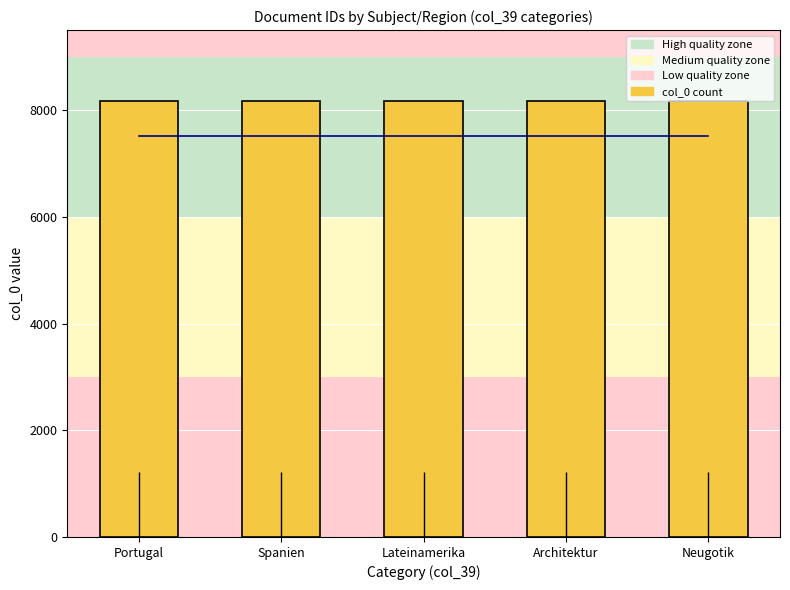

What position from the right is Lateinamerika?

3